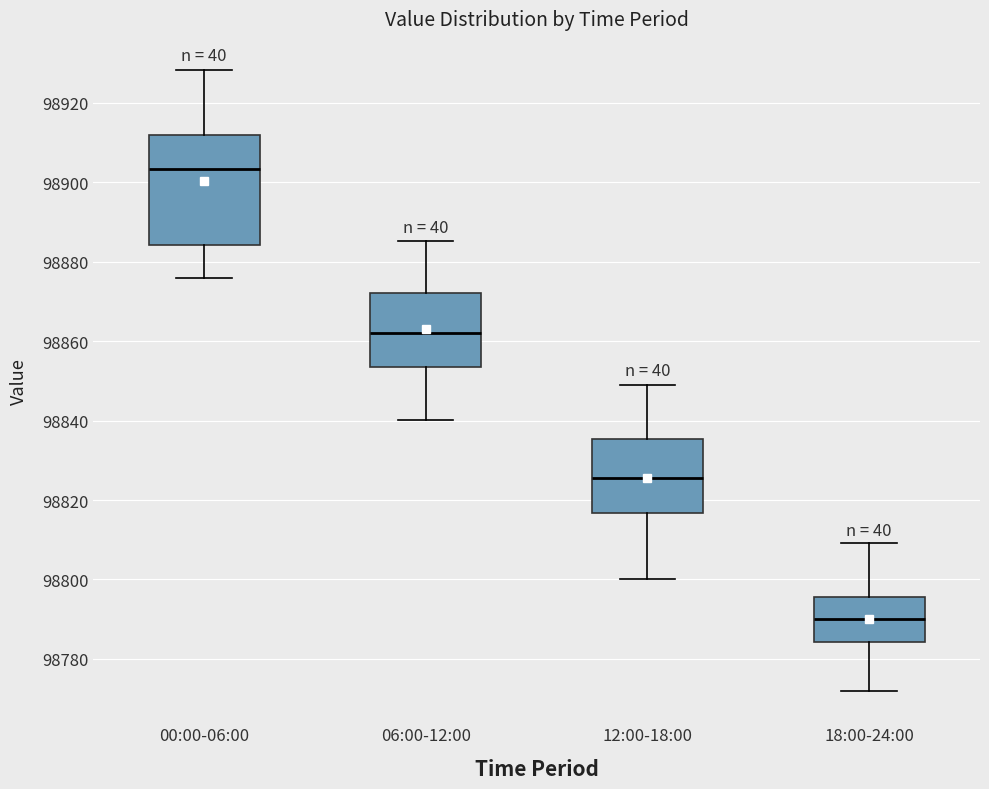

Which box's median line is the lowest?

18:00-24:00